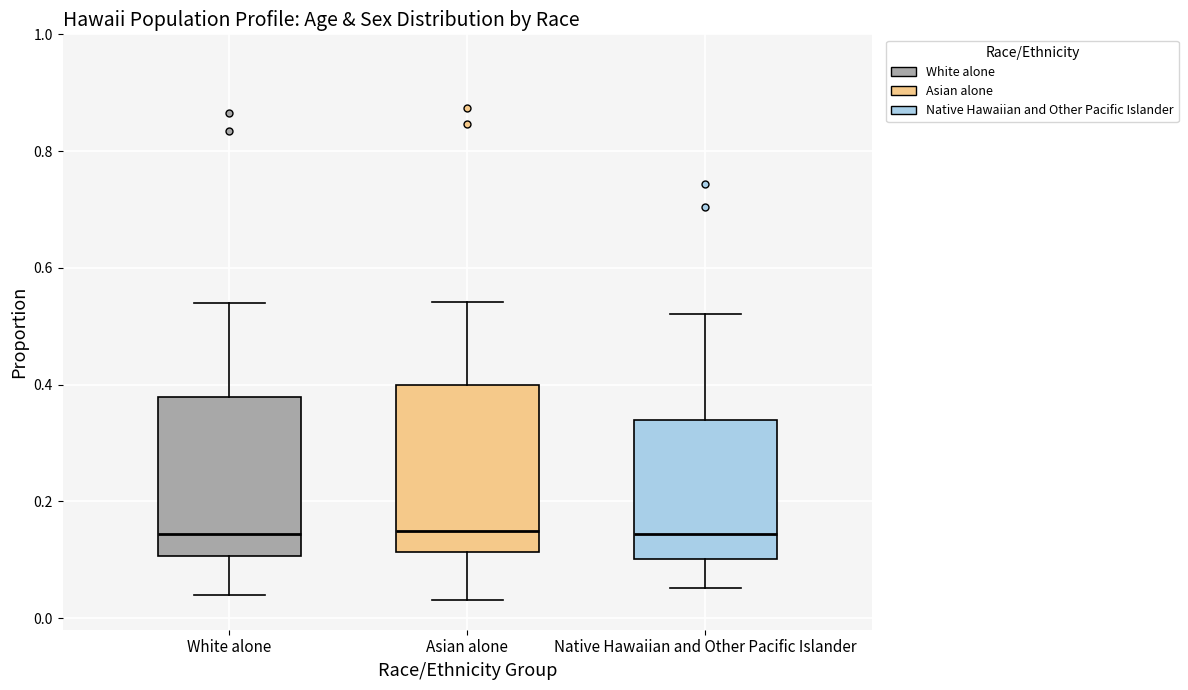

Where is the lower edge of the box for Asian alone on the y-axis? The values are not printed on the chart, so give them approximately, as read against the axis.

0.12